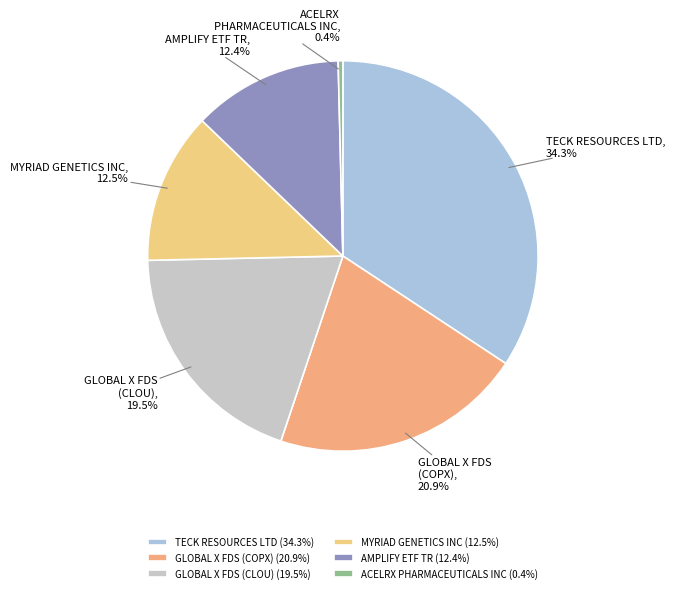

To the nearest percent, what is the difference between the GLOBAL X FDS (CLOU) and ACELRX PHARMACEUTICALS INC slice percentages?

19%